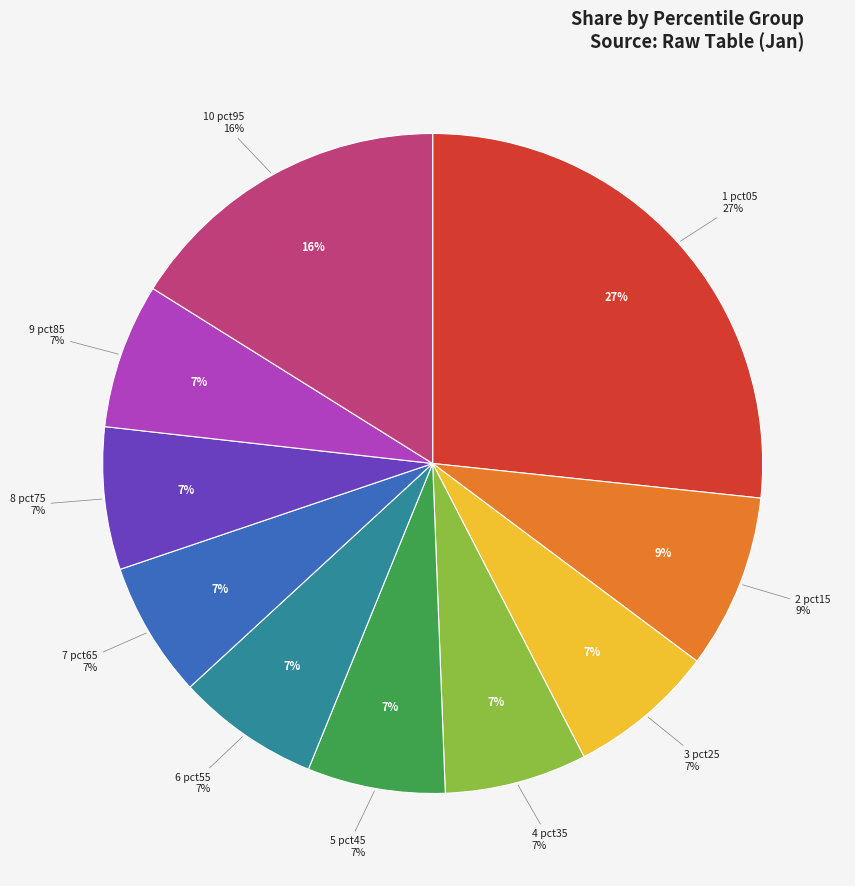

To the nearest percent, what portion does pct55 represent?

7%